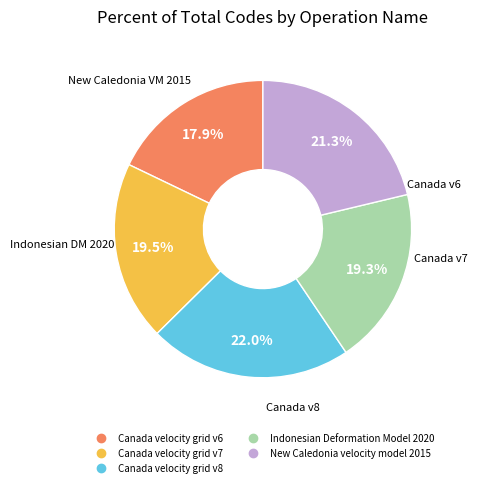

To the nearest percent, what percentage of the pie is Canada velocity grid v8?

22%